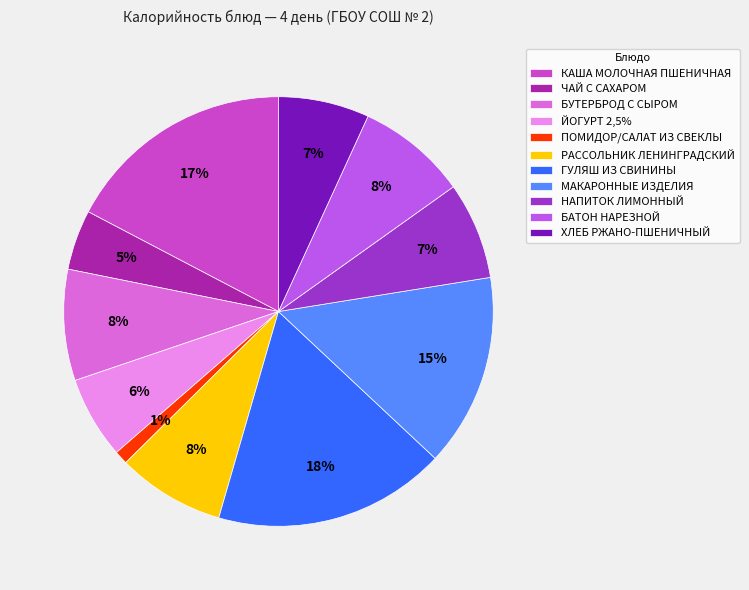

Which slice is the smallest?

ПОМИДОР/САЛАТ ИЗ СВЕКЛЫ